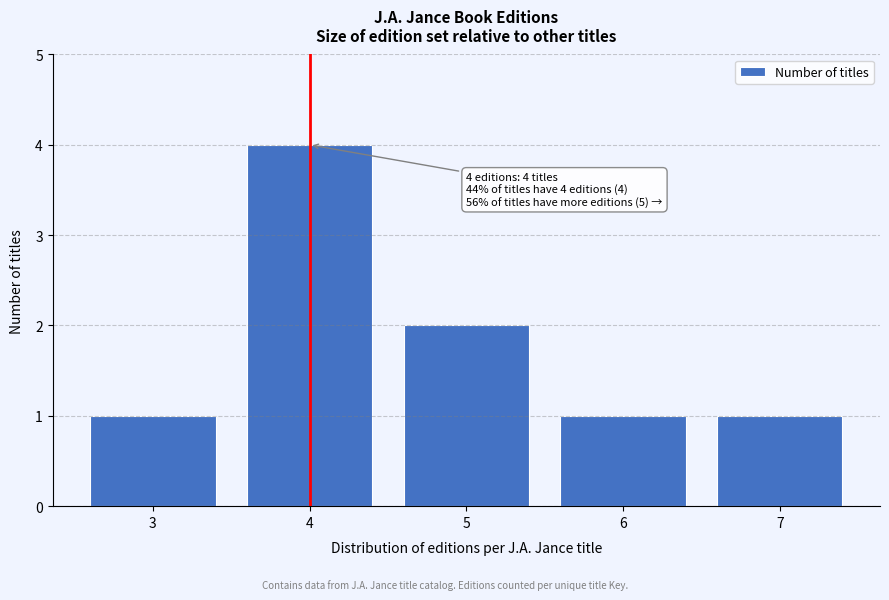

Reading right to left, list all the values displayed in this chart.

7=1	6=1	5=2	4=4	3=1